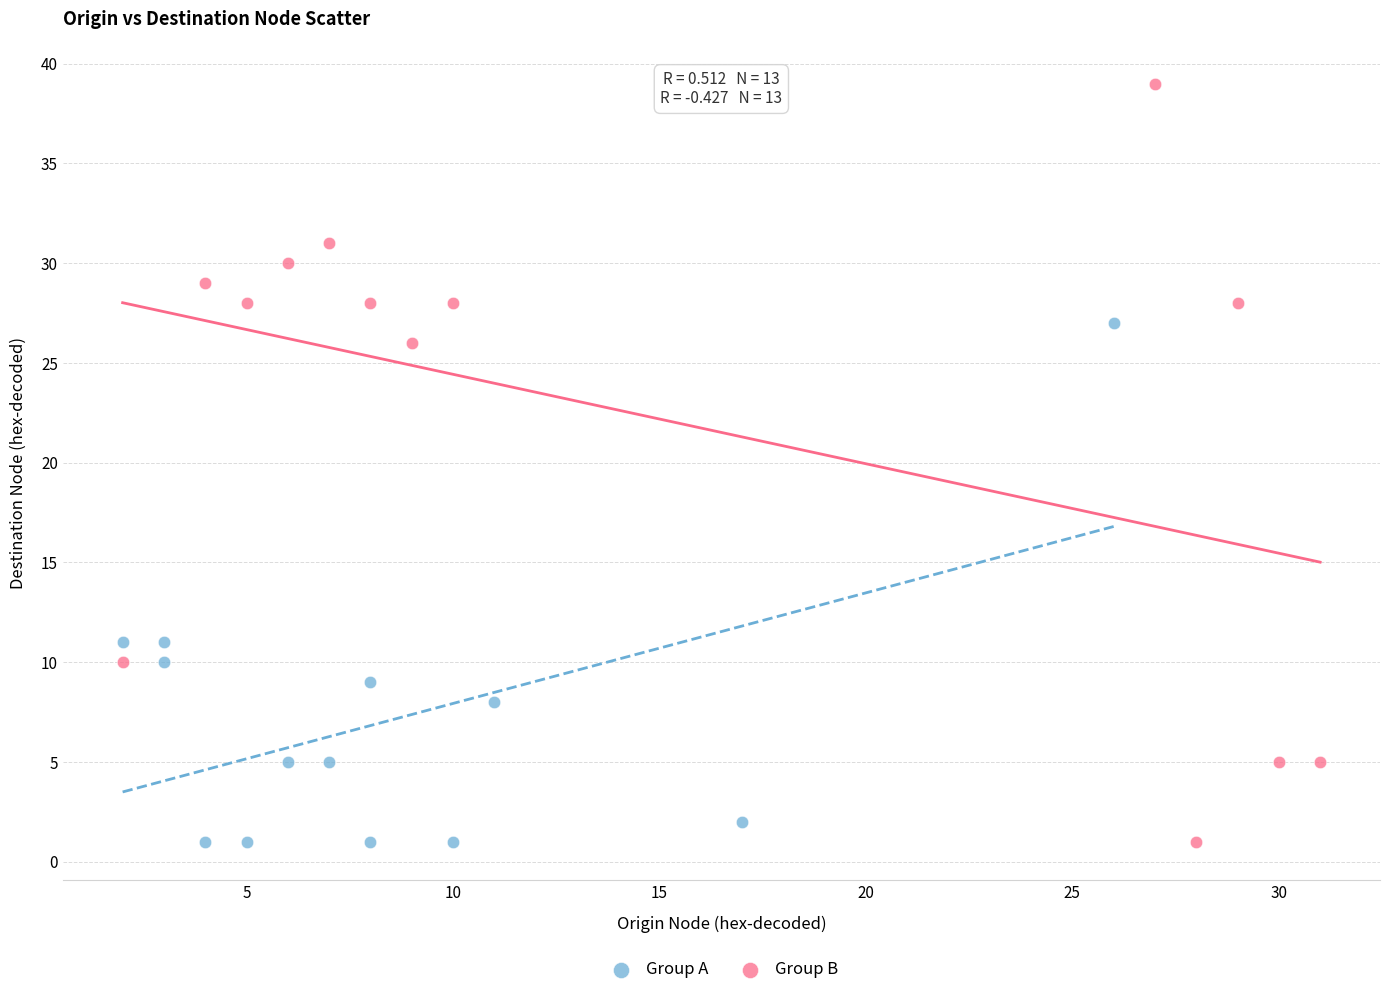

Which series has the widest spread of Y values?

Group B